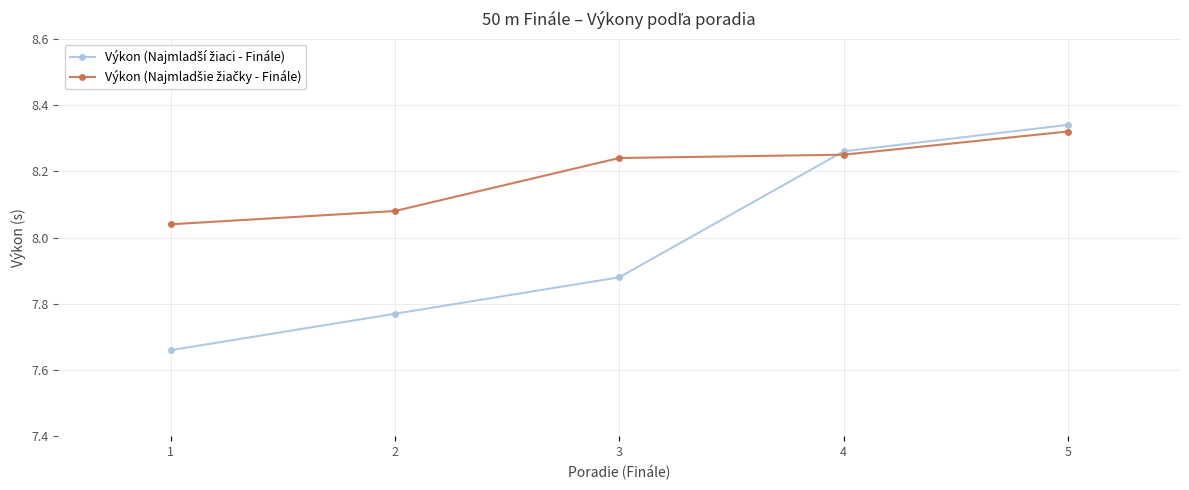

At how many categories does at least one series exceed 7?

5